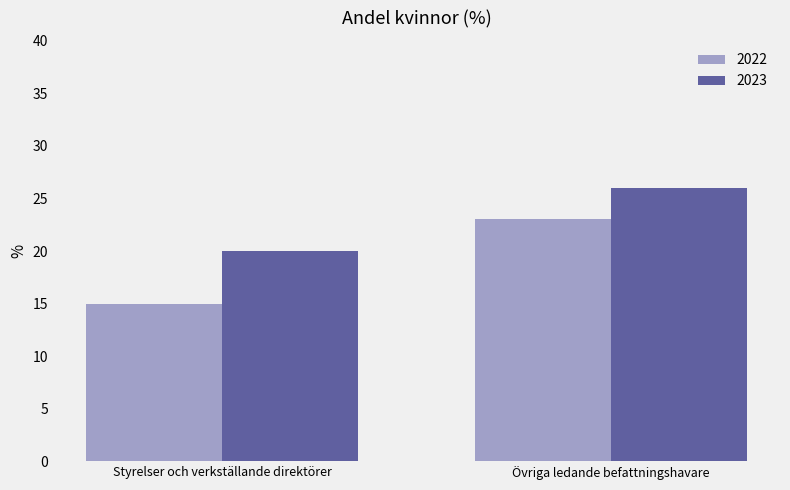

How many bars are there in each group?

2